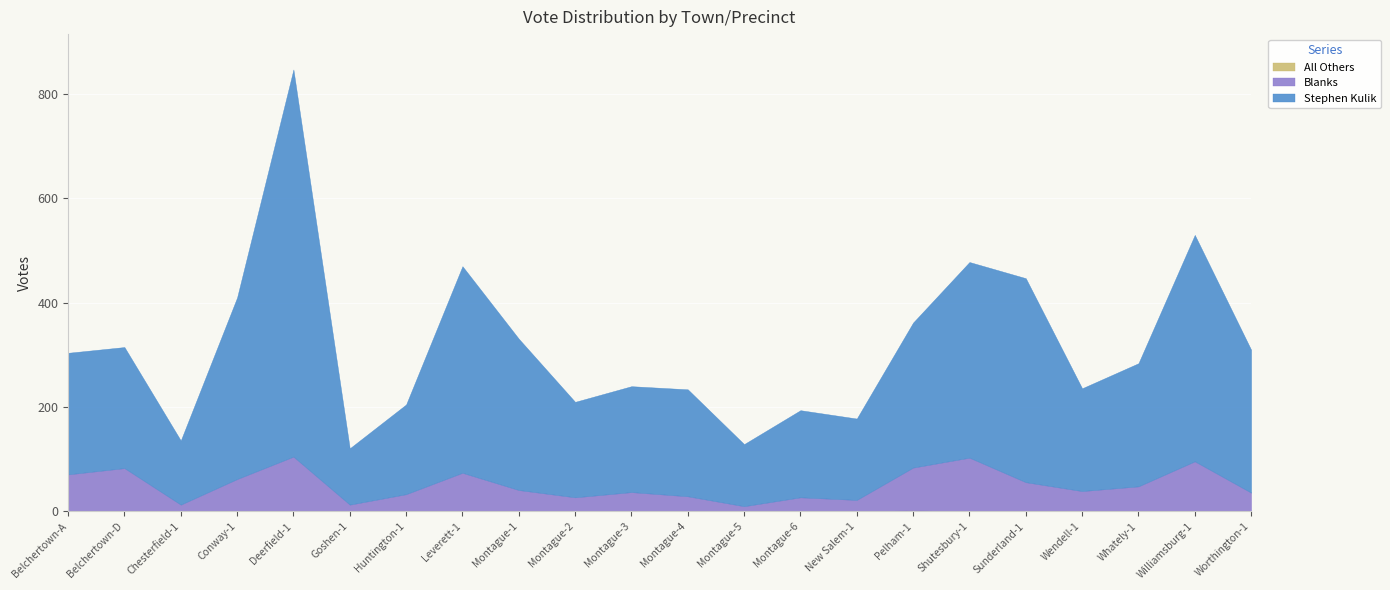

Rank the series by their average value, from lowest to highest.

All Others, Blanks, Stephen Kulik